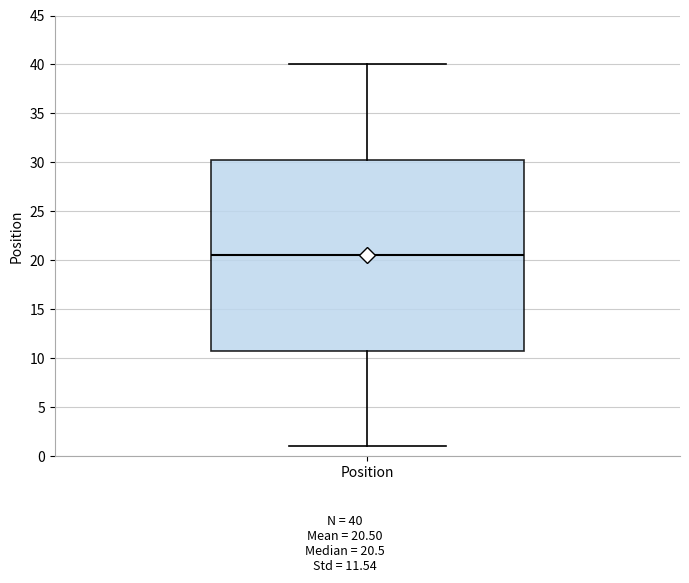

Read this box plot against the y-axis: the position of the median line, the range covered by the box, and the ends of both whiskers. The values are not printed on the chart, so give them approximately, as read against the axis.

median 20.5, box 11.0 to 30.5, whiskers 1.0 to 40.0